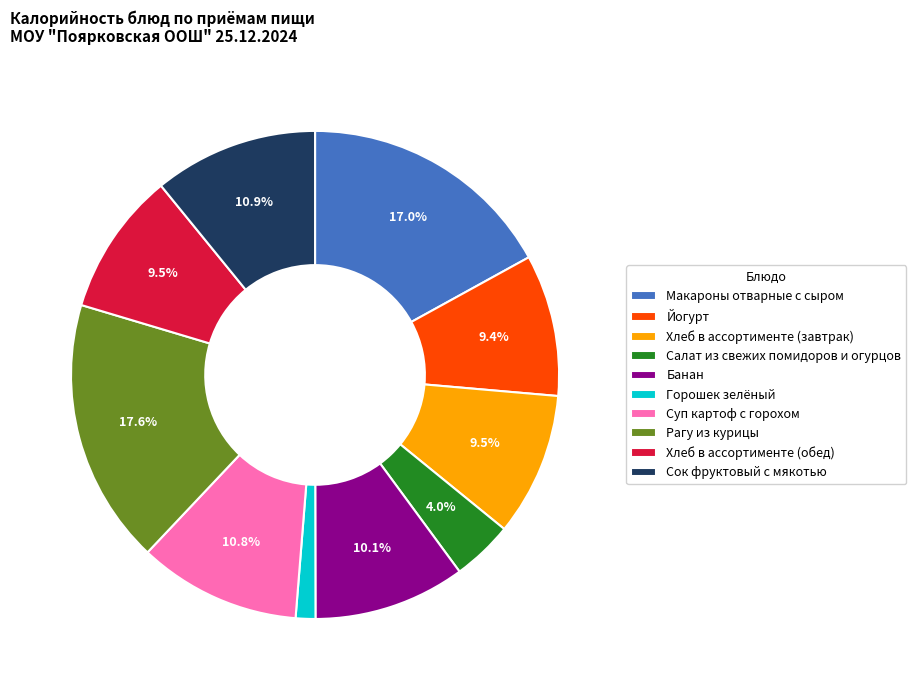

Does Хлеб в ассортименте (завтрак) account for over 50% of the chart?

No